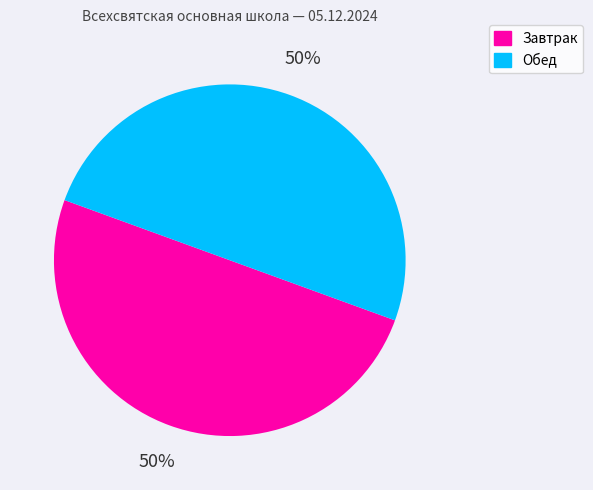

The Завтрак slice represents 38% of the pie. True or false?

False